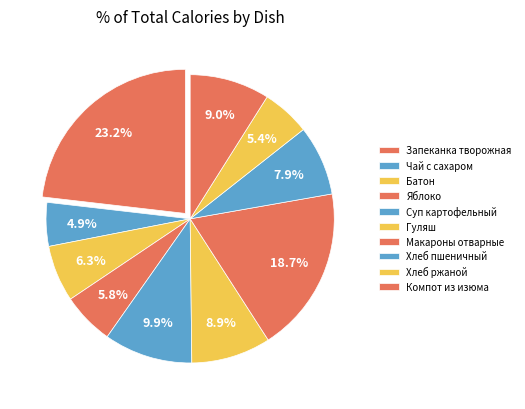

Count the number of slices in the pie.

10